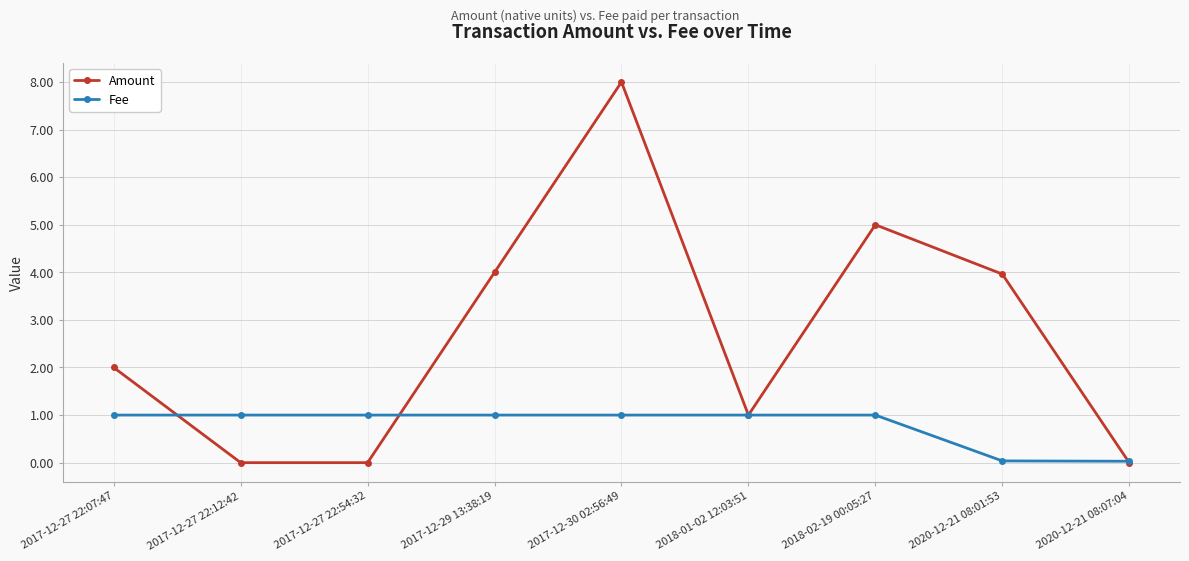

At which label does Amount reach its peak?

2017-12-30 02:56:49